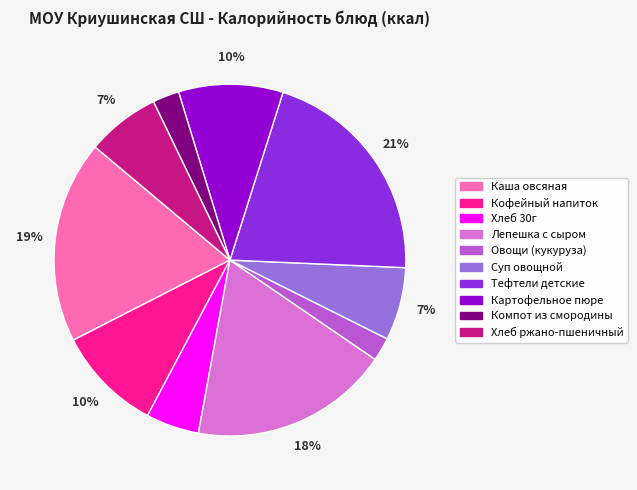

True or false: Суп овощной accounts for 21% of the total.

False